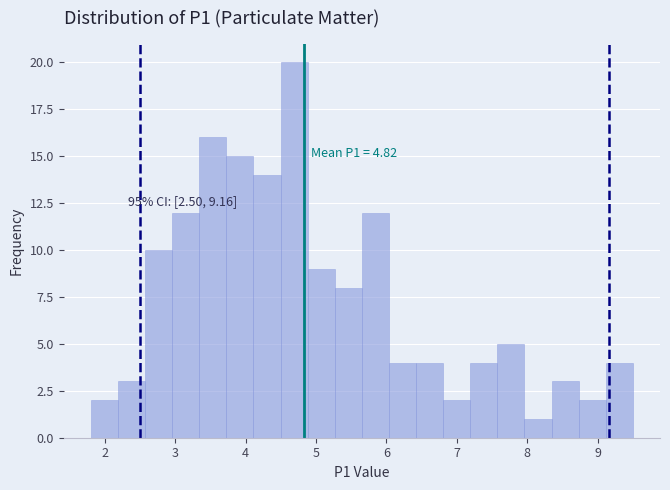

Read against the x-axis, roughly where is the centre of the tallest bar?

4.7